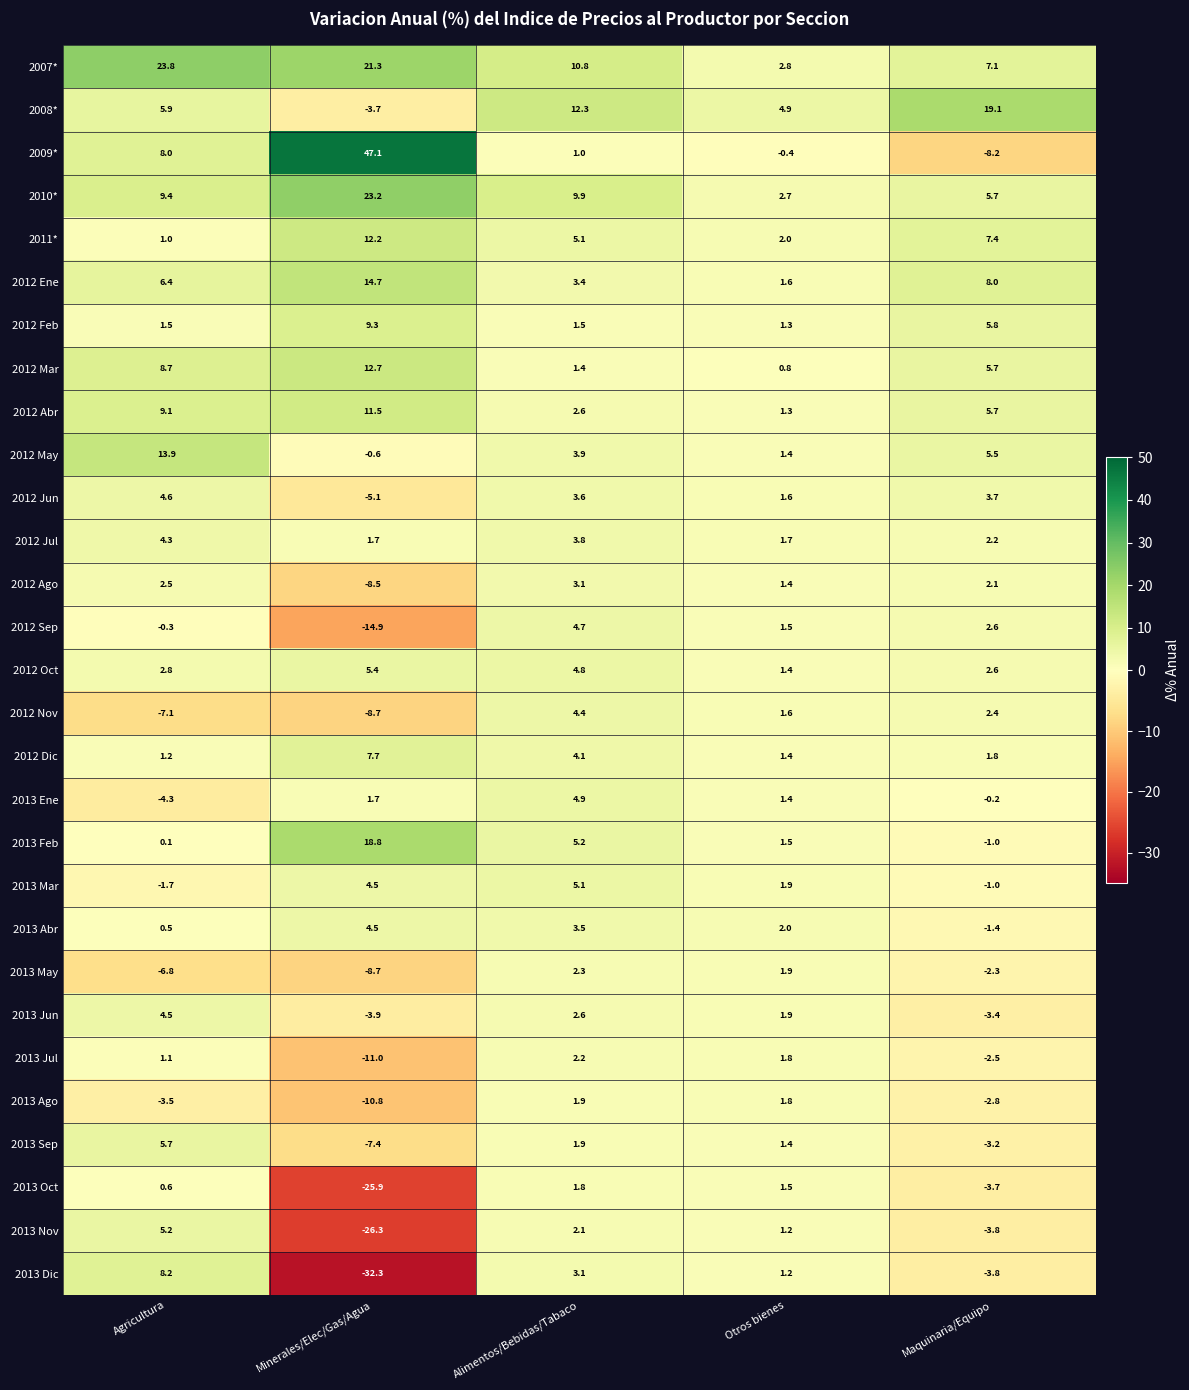

Which series changed the most between Agricultura and Alimentos/Bebidas/Tabaco?

2007*